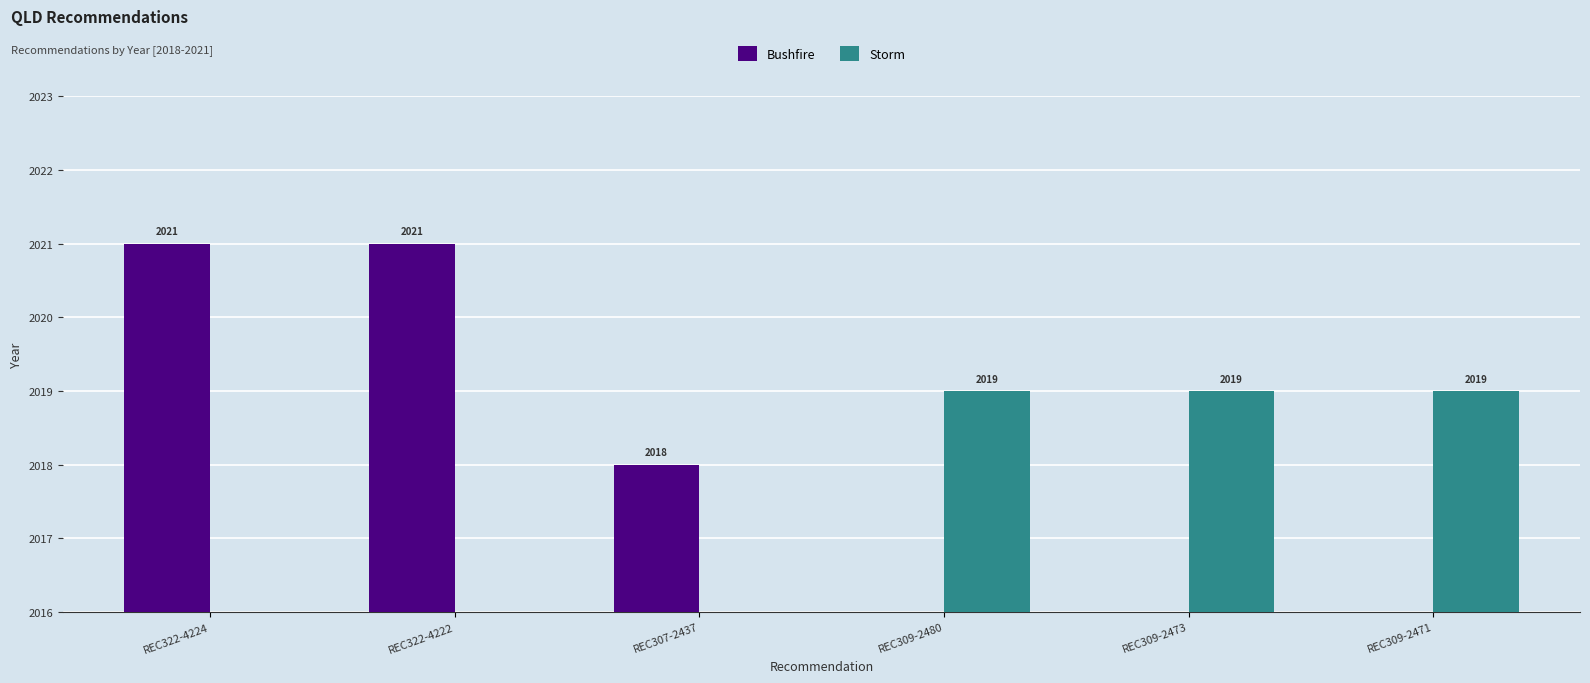

How many positive values does the Storm series have?

3